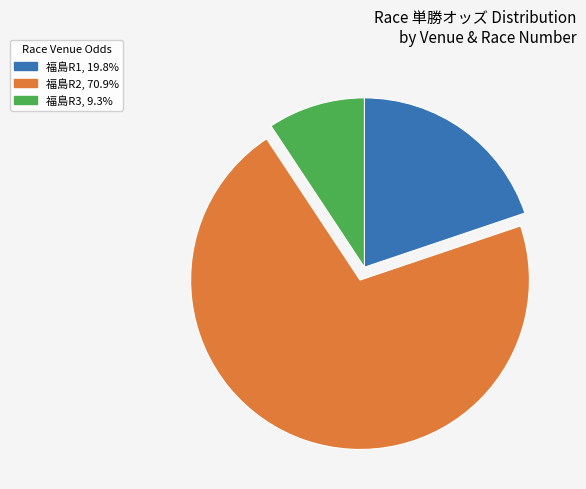

Count the number of slices in the pie.

3